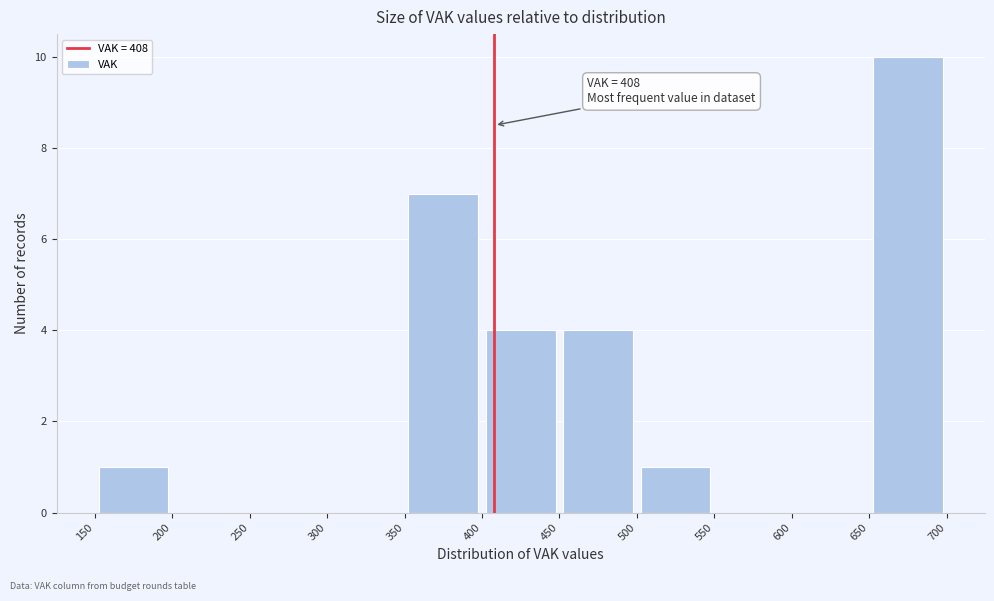

Over which range of the x-axis is the bar tallest?

650 to 700